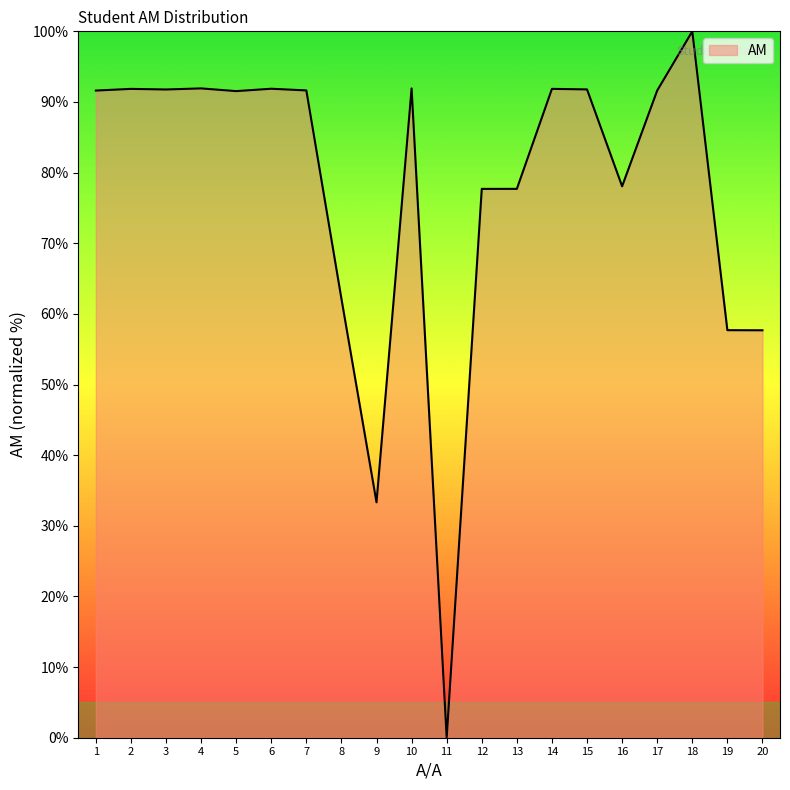

Read the value at 10.

91.9